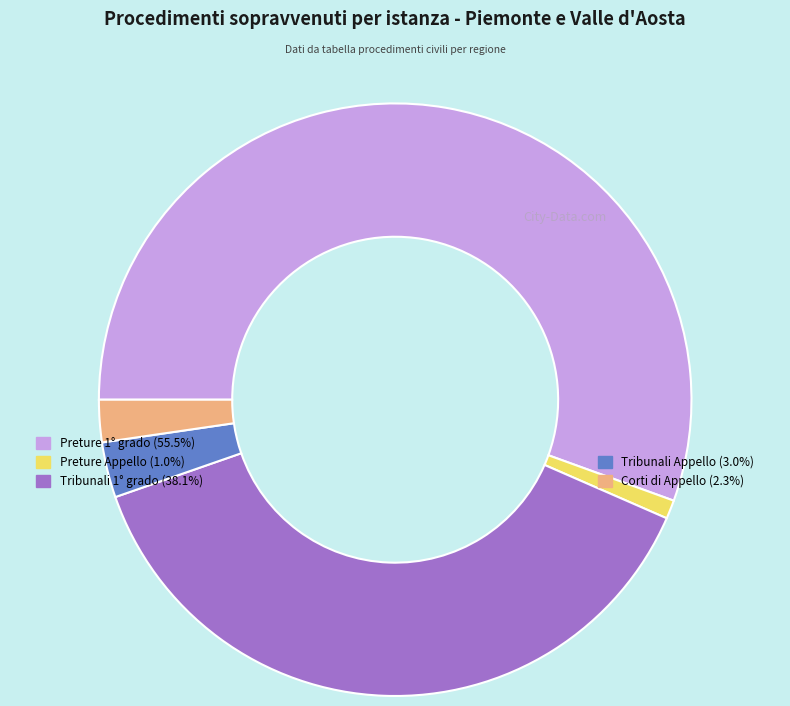

How many segments does this pie chart have?

5